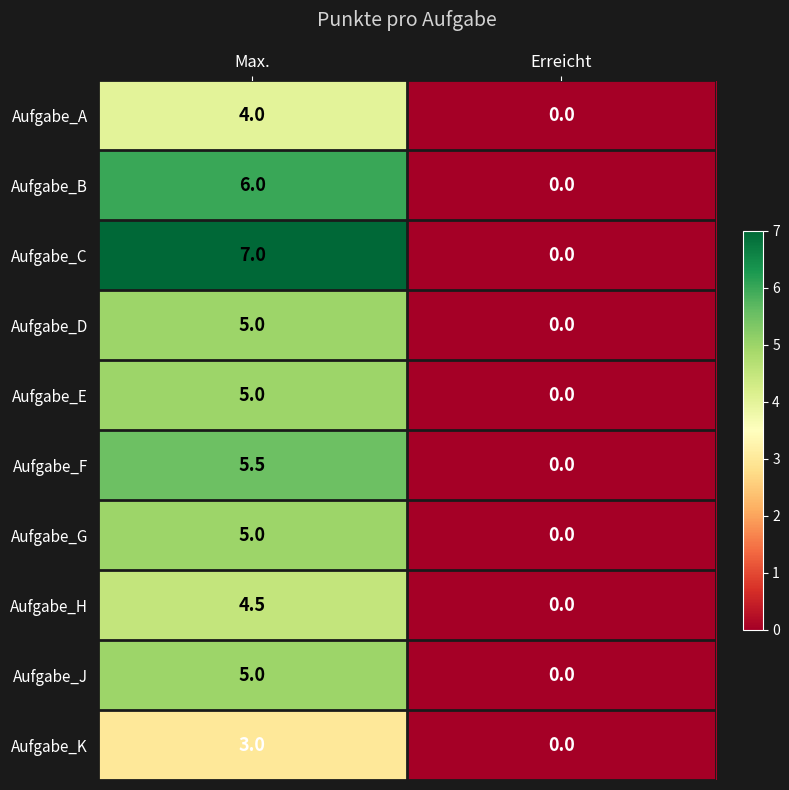

What is the difference between the maximum and minimum values in the Aufgabe_C series?

7.0